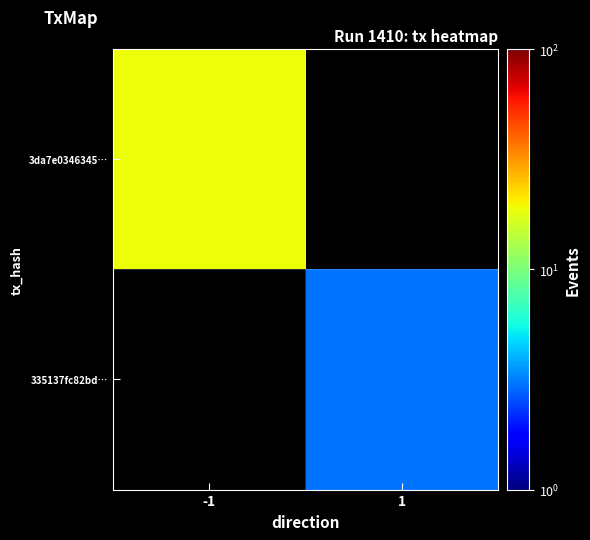

The 3da7e0346345… series shows 7.2 at -1. True or false?

False